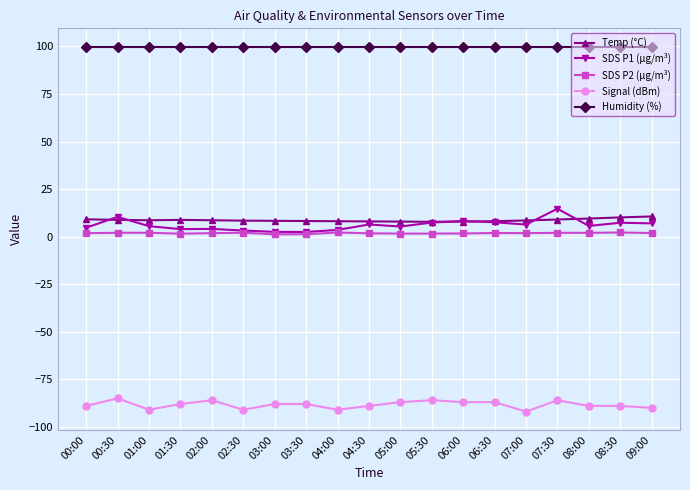

True or false: Temp (°C) has more than 0 points higher than both neighbors.

True